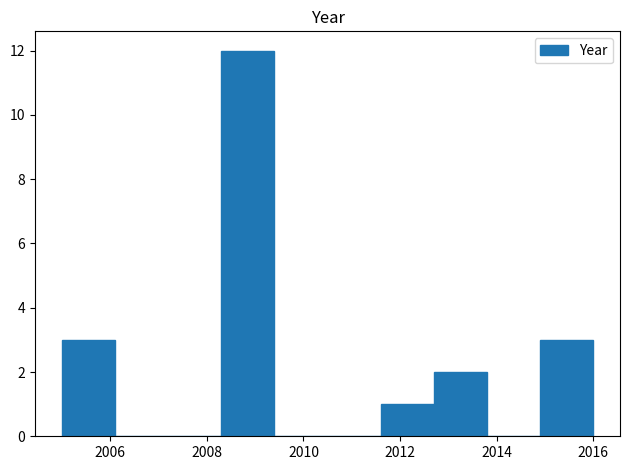

What is the height of the bar covering 2005.0 to 2006.1 on the x-axis? Neither the bar edges nor the heights are printed on the chart, so give them approximately, as read against the axes.

3